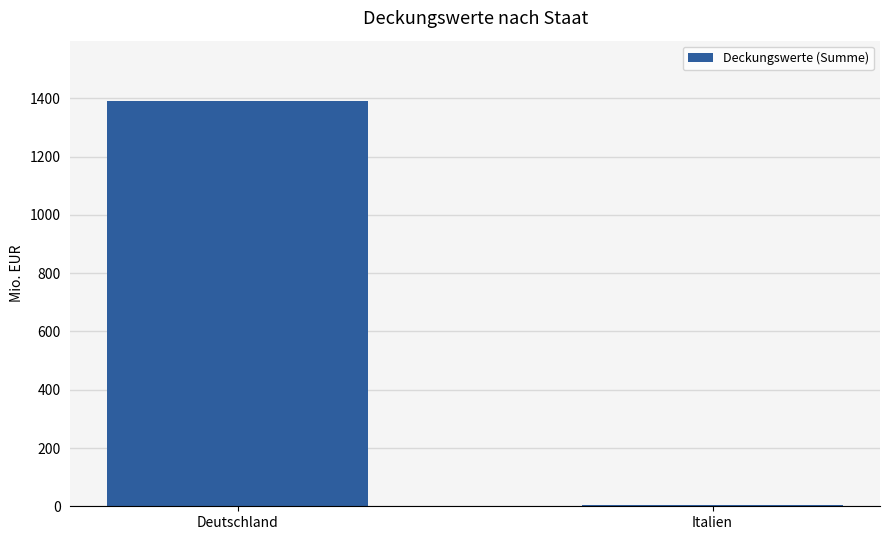

Is it true that the value at Deutschland is 1389.5?

True